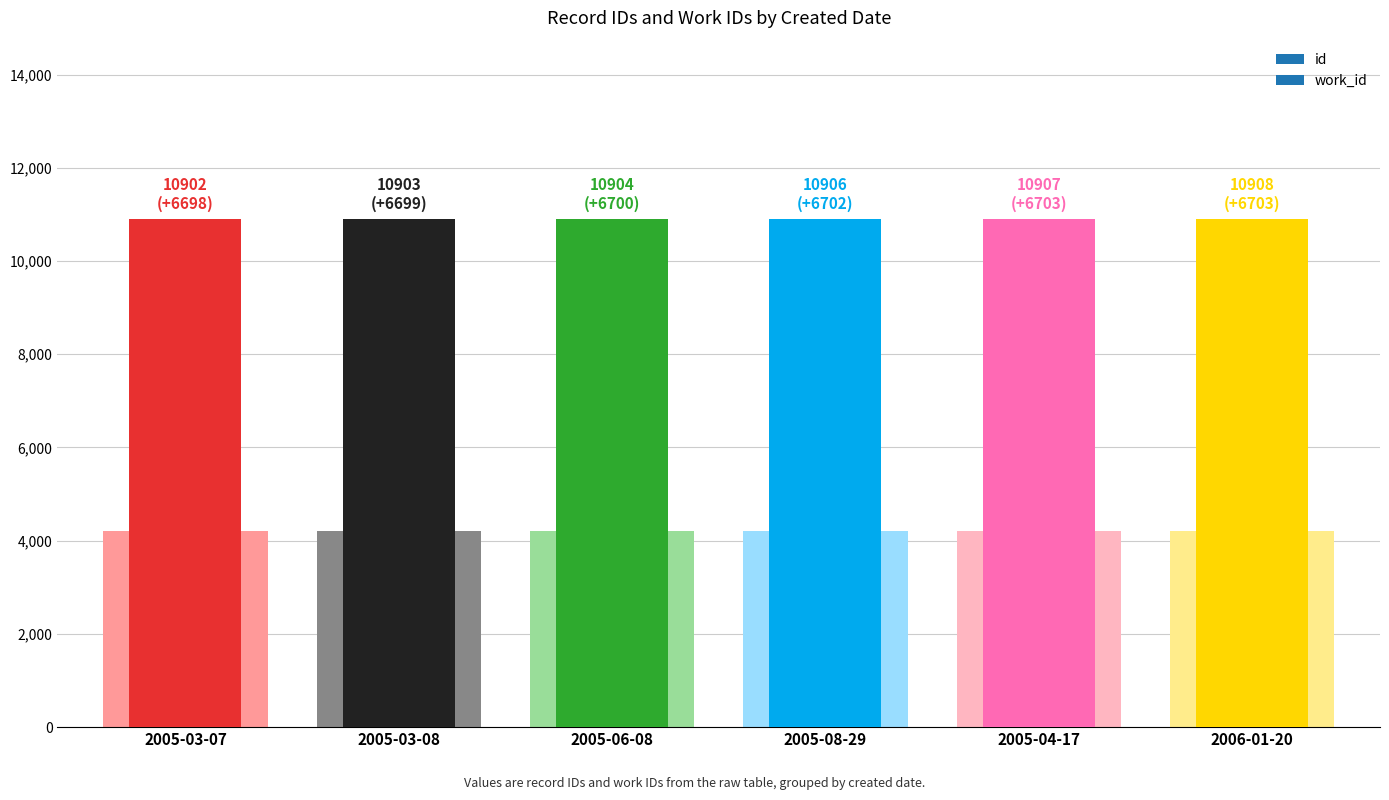

What is the label of the 2nd bar from the right?

2005-04-17